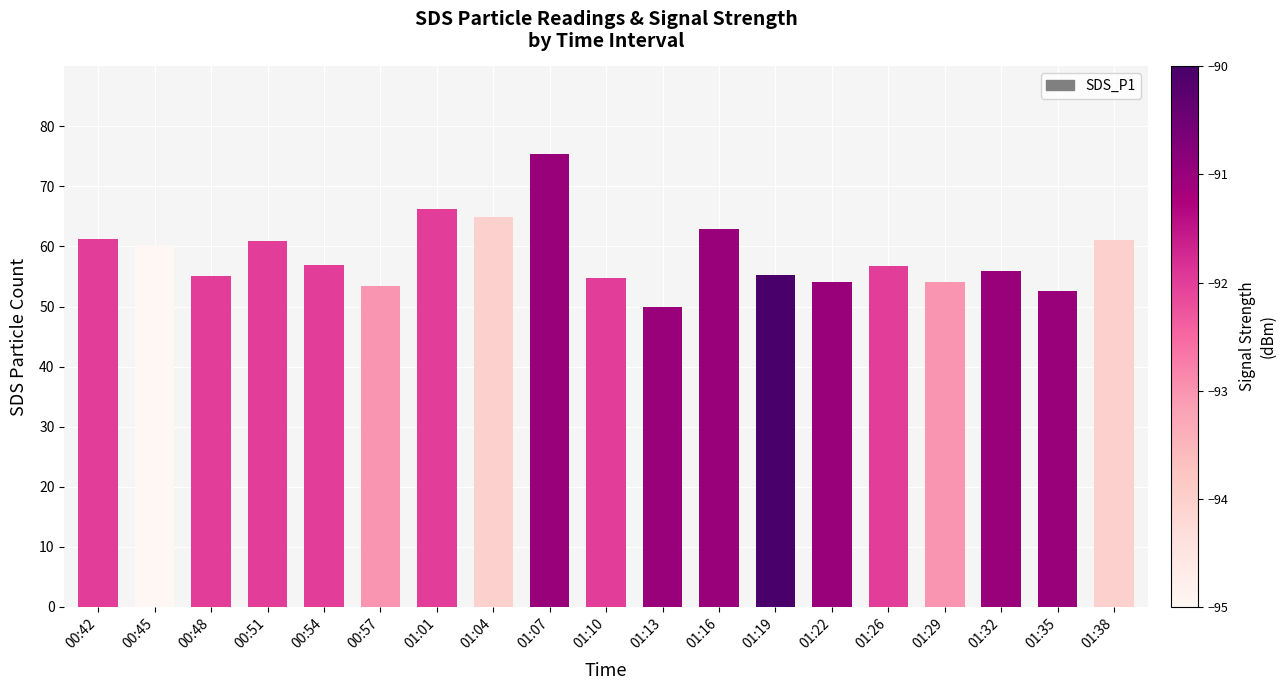

What is the change in value from 00:51 to 01:22?

-6.8